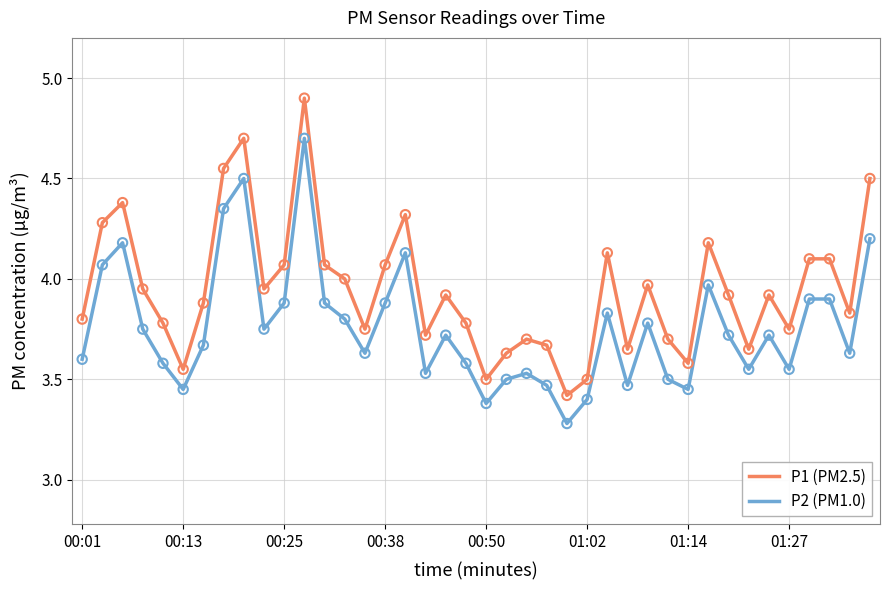

List the series in order of their overall mean, lowest first.

P2 (PM1.0), P1 (PM2.5)